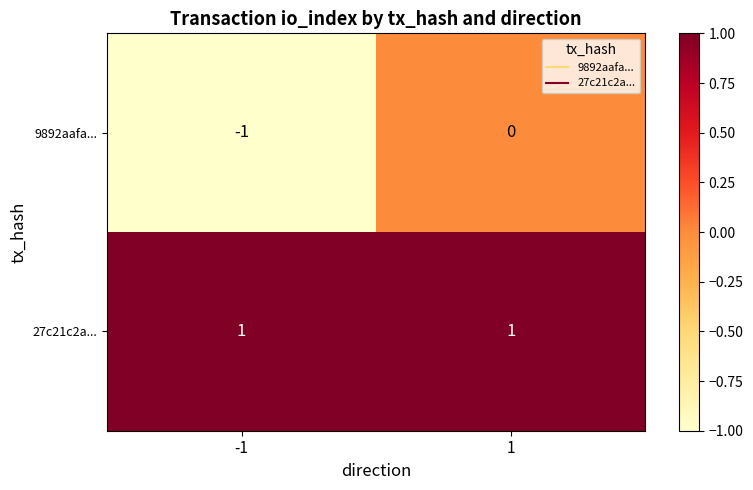

At which category is the sum across all series the highest?

1